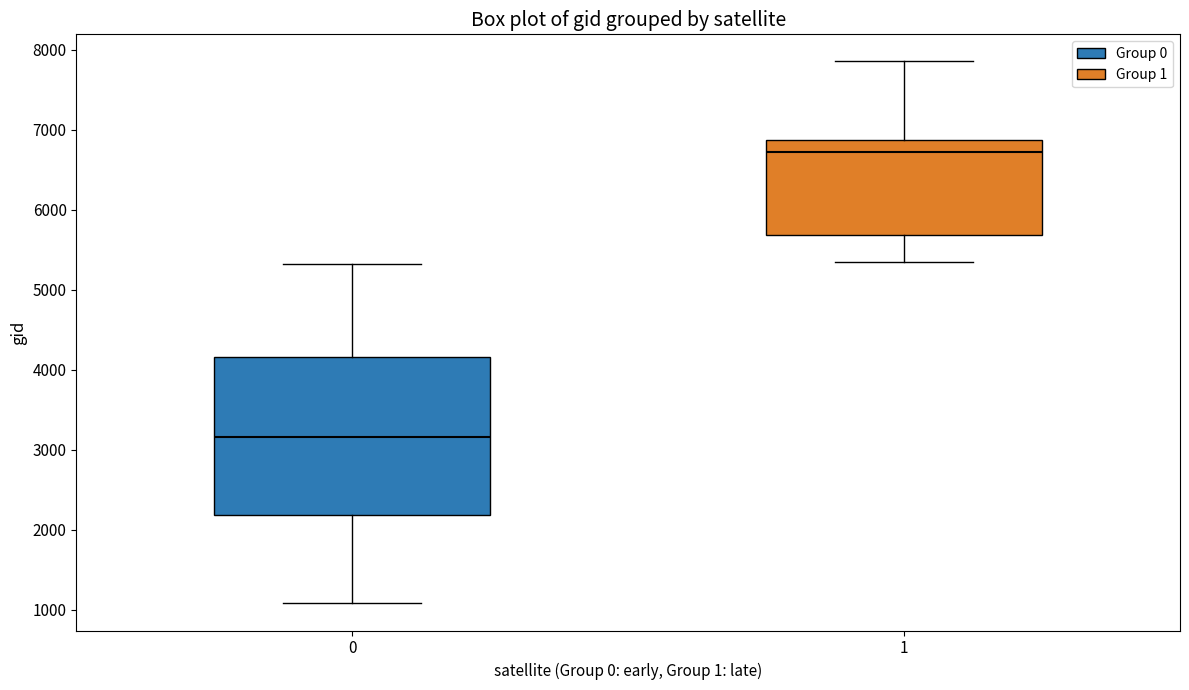

Reading left to right, read every box against the y-axis: the position of its median line, the range the box covers, and the ends of its whiskers. The values are not printed on the chart, so give them approximately, as read against the axis.

0: median 3200, box 2200 to 4200, whiskers 1100 to 5300
1: median 6700, box 5700 to 6900, whiskers 5400 to 7900